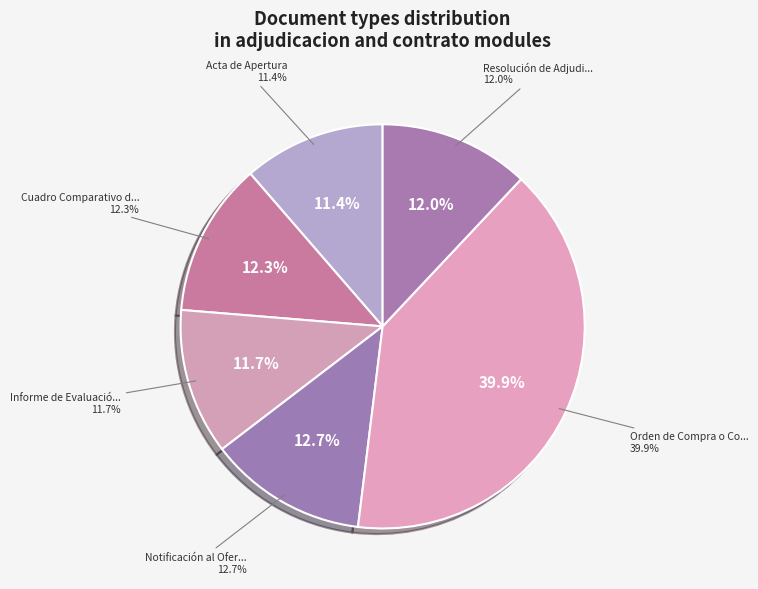

Is the sum of Resolución de Adjudicación and Informe de Evaluación greater than half?

No